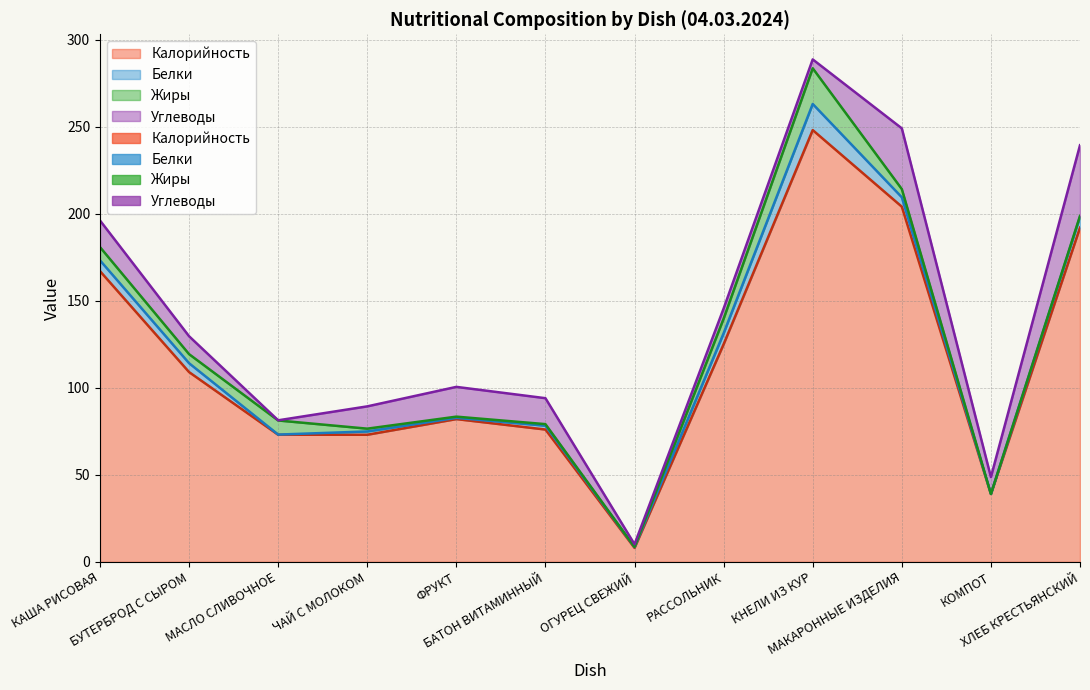

At which category does Белки reach its first local peak?

ЧАЙ С МОЛОКОМ